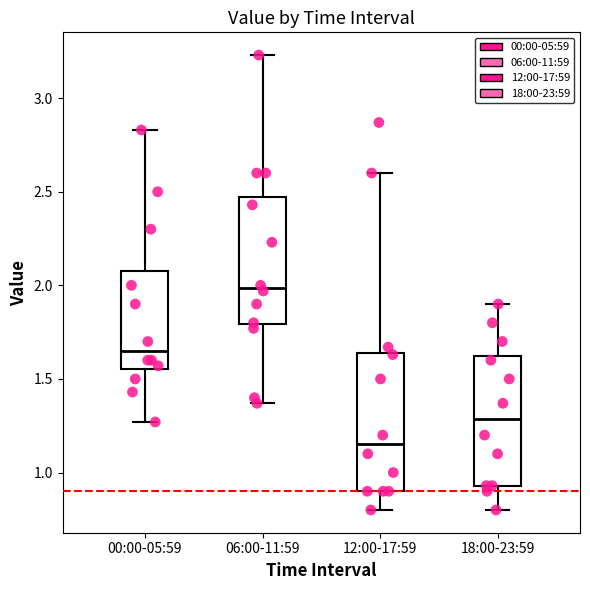

Reading left to right, transcribe this box plot: for each box, give where its median line is, the range the box spans, and where its two whiskers end, as read against the y-axis. The values are not printed on the chart, so give them approximately, as read against the axis.

00:00-05:59: median 1.65, box 1.55 to 2.10, whiskers 1.25 to 2.85
06:00-11:59: median 2.00, box 1.80 to 2.45, whiskers 1.35 to 3.25
12:00-17:59: median 1.15, box 0.90 to 1.65, whiskers 0.80 to 2.60
18:00-23:59: median 1.30, box 0.95 to 1.65, whiskers 0.80 to 1.90